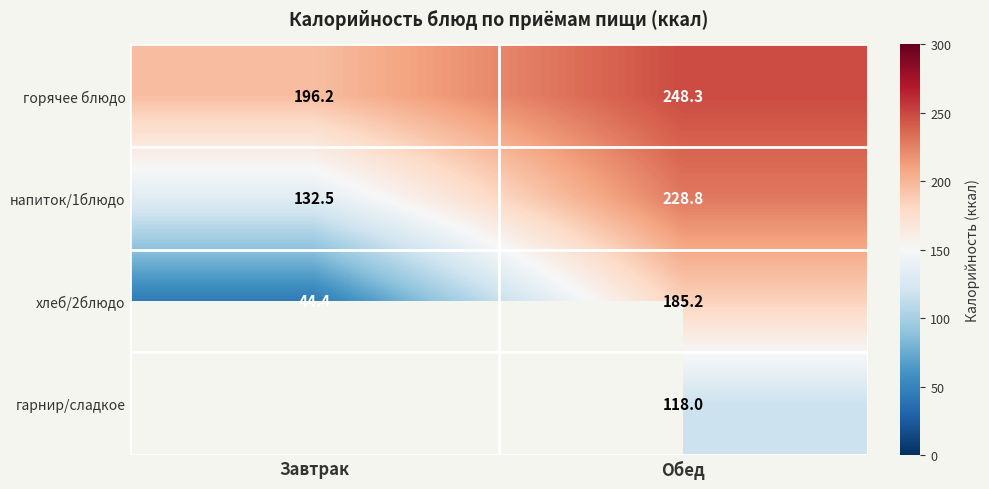

At how many categories does at least one series exceed 66?

2